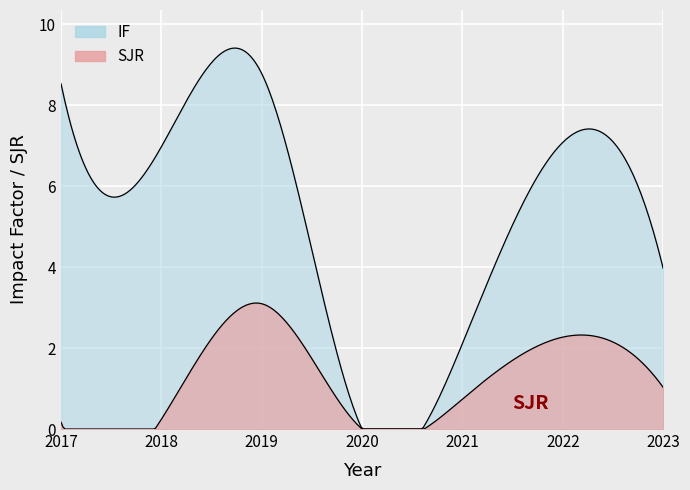

What is the value of the IF point at the 5th from the left?

2.1